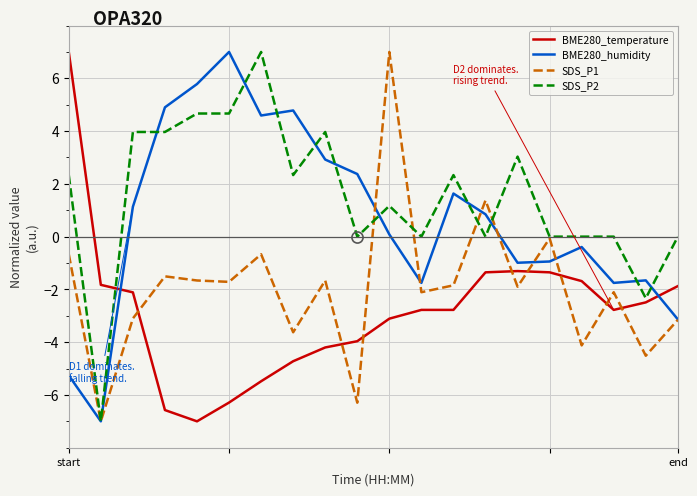

After their last crossing, which series has the higher values: BME280_temperature or BME280_humidity?

BME280_temperature